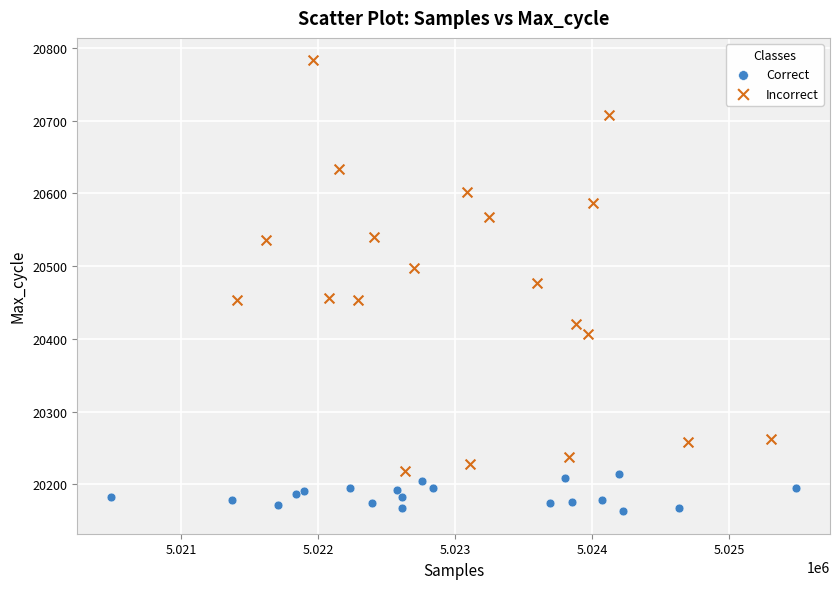

Which series contains the lowest Y value?

Correct